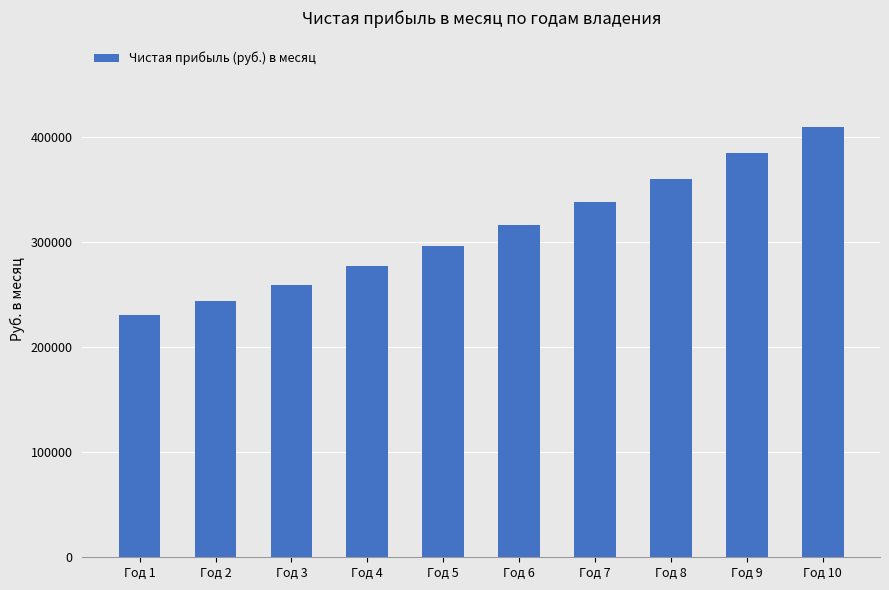

Rank the categories by value from highest to lowest.

Год 10, Год 9, Год 8, Год 7, Год 6, Год 5, Год 4, Год 3, Год 2, Год 1